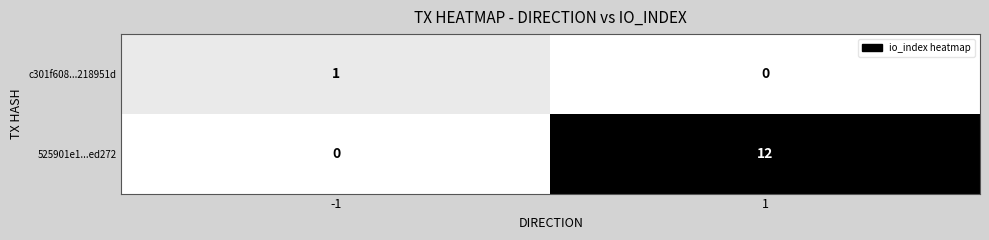

What is the maximum value shown in the chart?

12